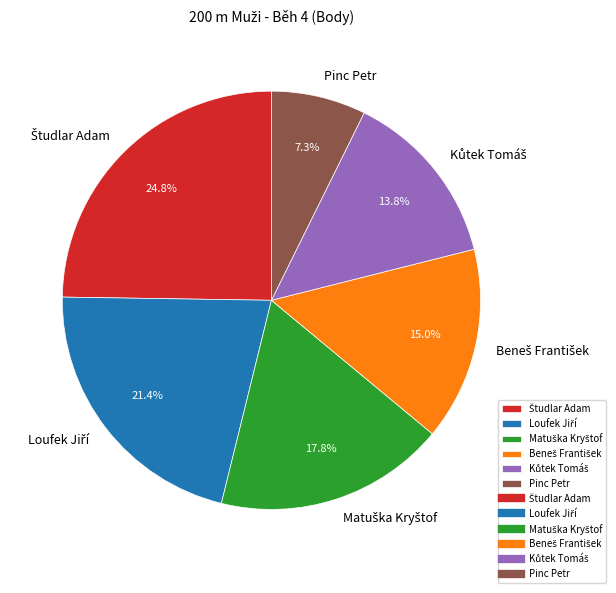

Is there a majority slice in this chart?

No